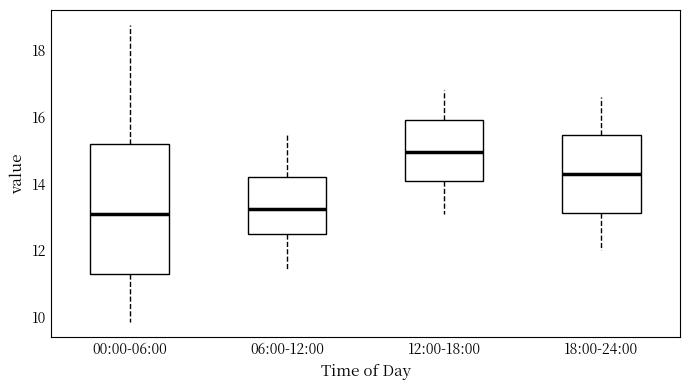

Comparing the boxes themselves (not the whiskers), which one is the tallest?

00:00-06:00